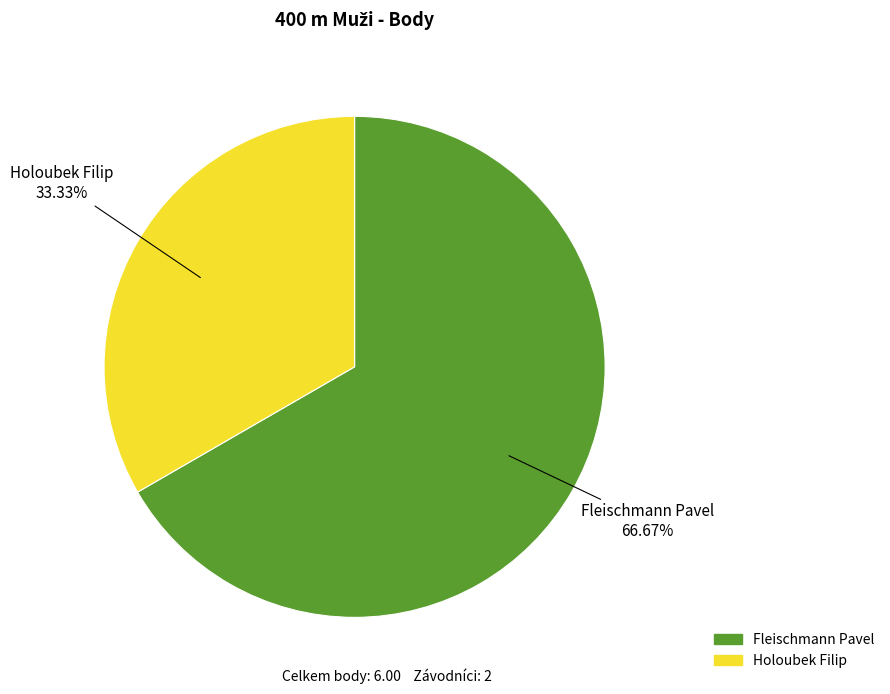

Is the sum of Fleischmann Pavel and Holoubek Filip greater than half?

Yes